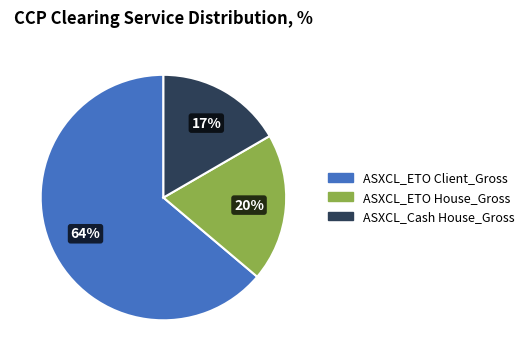

Is it true that ASXCL_Cash House_Gross is 29% of the pie?

False